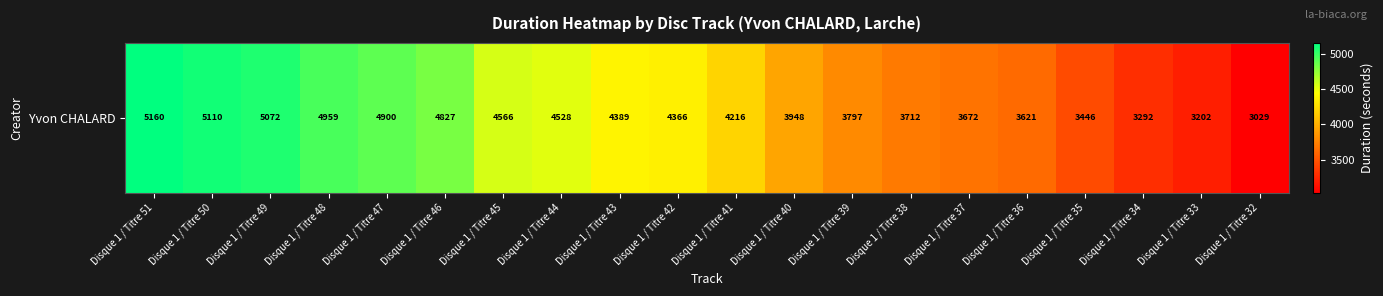

Reading left to right, extract all data points from this chart.

Disque 1 / Titre 51=5160	Disque 1 / Titre 50=5110	Disque 1 / Titre 49=5072	Disque 1 / Titre 48=4959	Disque 1 / Titre 47=4900	Disque 1 / Titre 46=4827	Disque 1 / Titre 45=4566	Disque 1 / Titre 44=4528	Disque 1 / Titre 43=4389	Disque 1 / Titre 42=4366	Disque 1 / Titre 41=4216	Disque 1 / Titre 40=3948	Disque 1 / Titre 39=3797	Disque 1 / Titre 38=3712	Disque 1 / Titre 37=3672	Disque 1 / Titre 36=3621	Disque 1 / Titre 35=3446	Disque 1 / Titre 34=3292	Disque 1 / Titre 33=3202	Disque 1 / Titre 32=3029